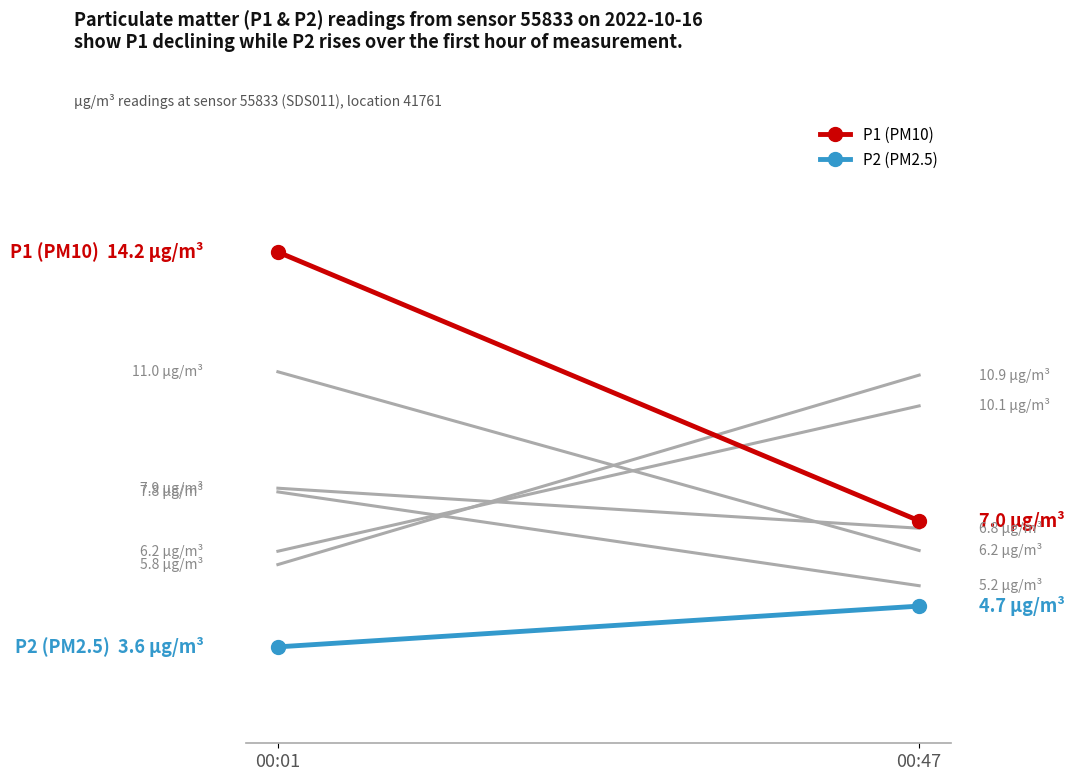

Is the value of P2 (PM2.5) at 00:47 greater than the value of P1 (PM10) at 00:47?

No